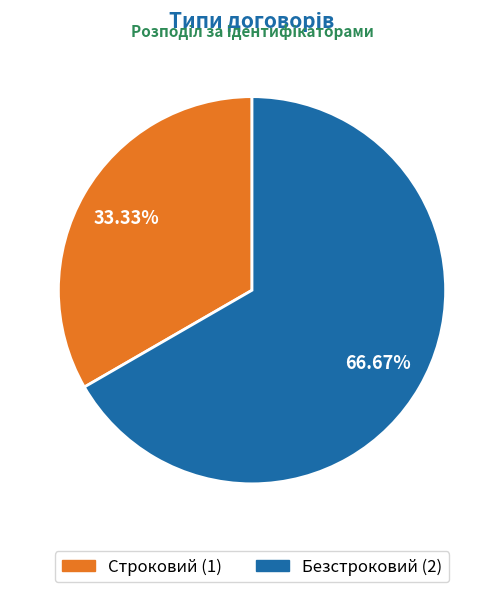

Does any single category account for the majority?

Yes